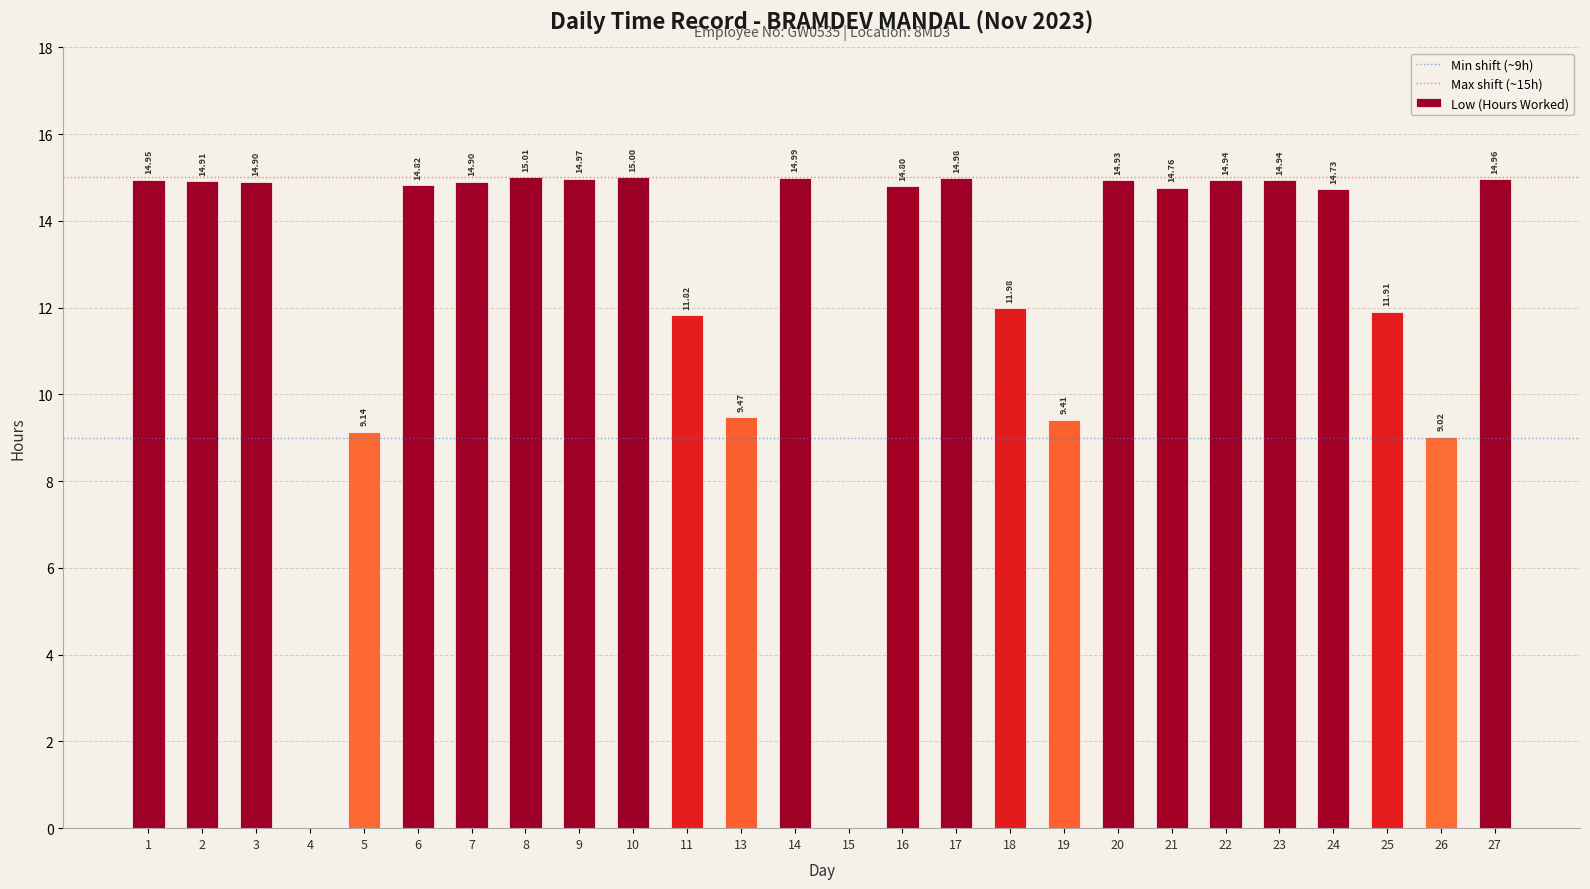

Between 4 and 13, which is larger?

13